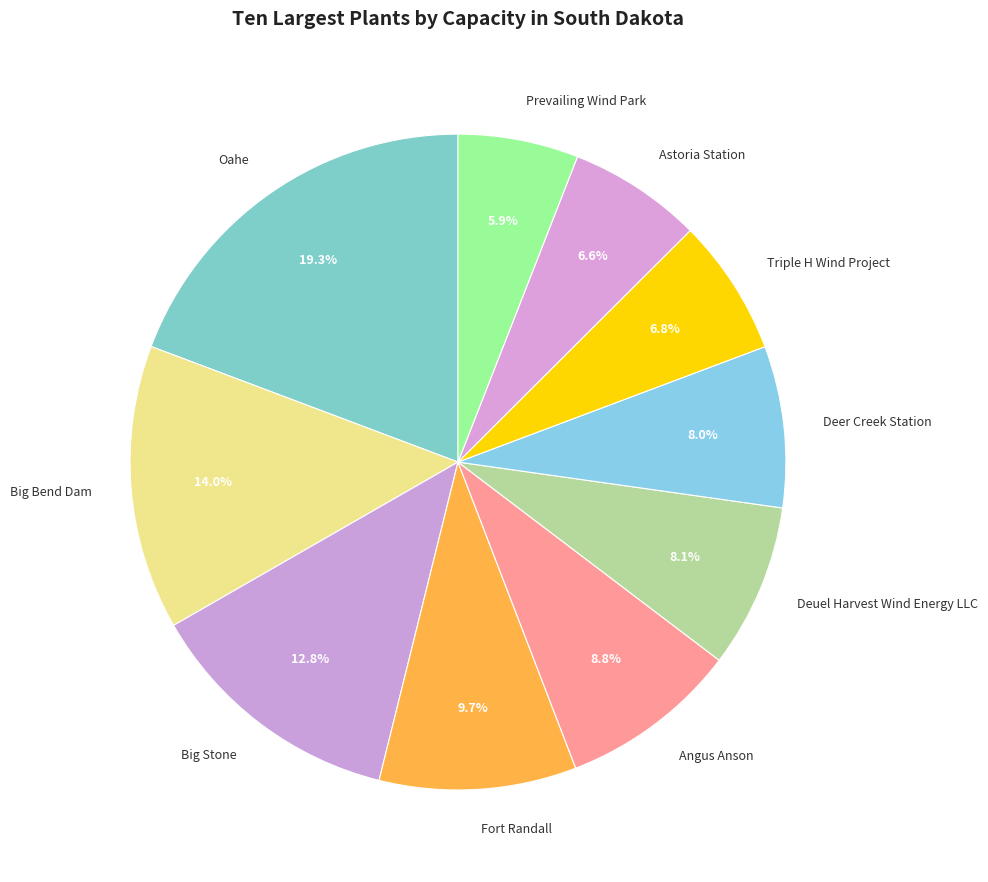

How many segments does this pie chart have?

10